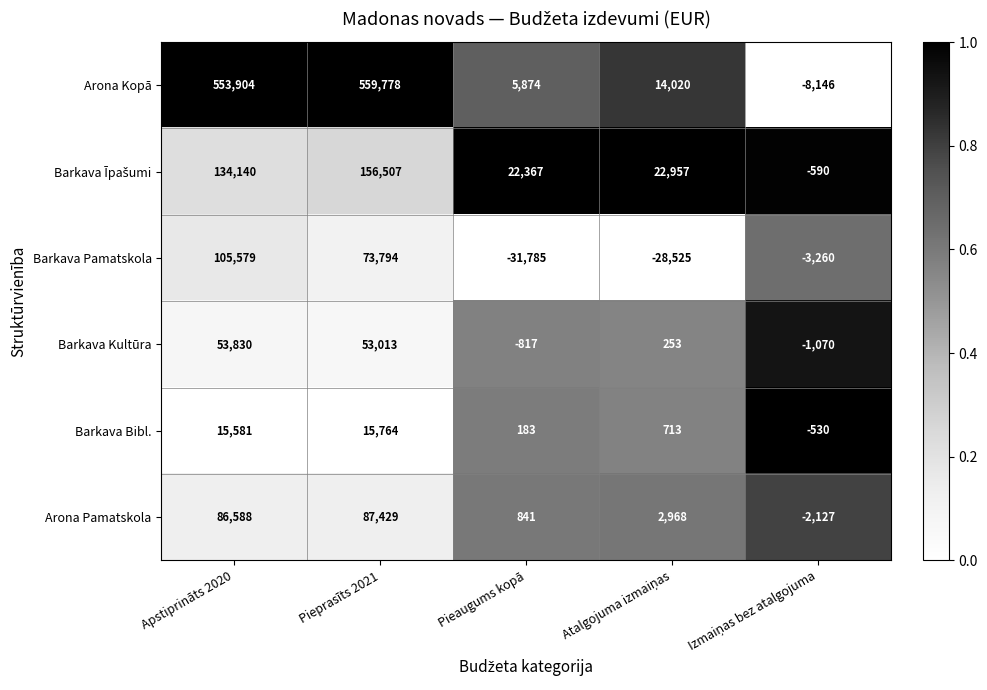

What is the difference between the maximum and minimum values in the Arona Kopā series?

567924